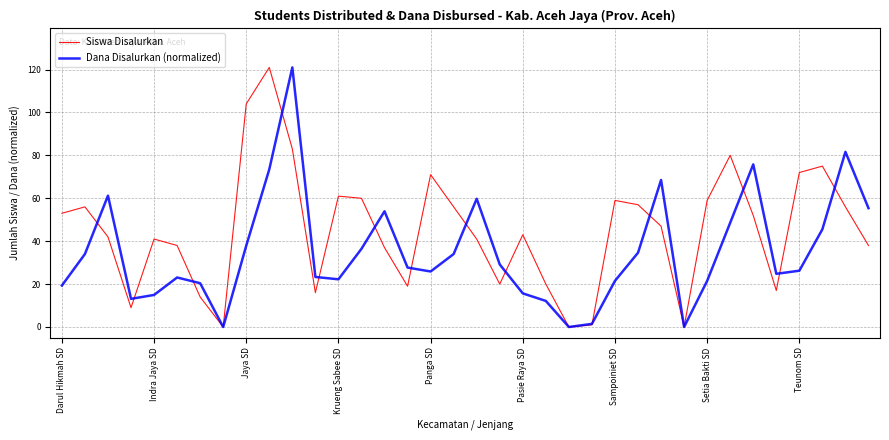

How many series are shown in this chart?

2